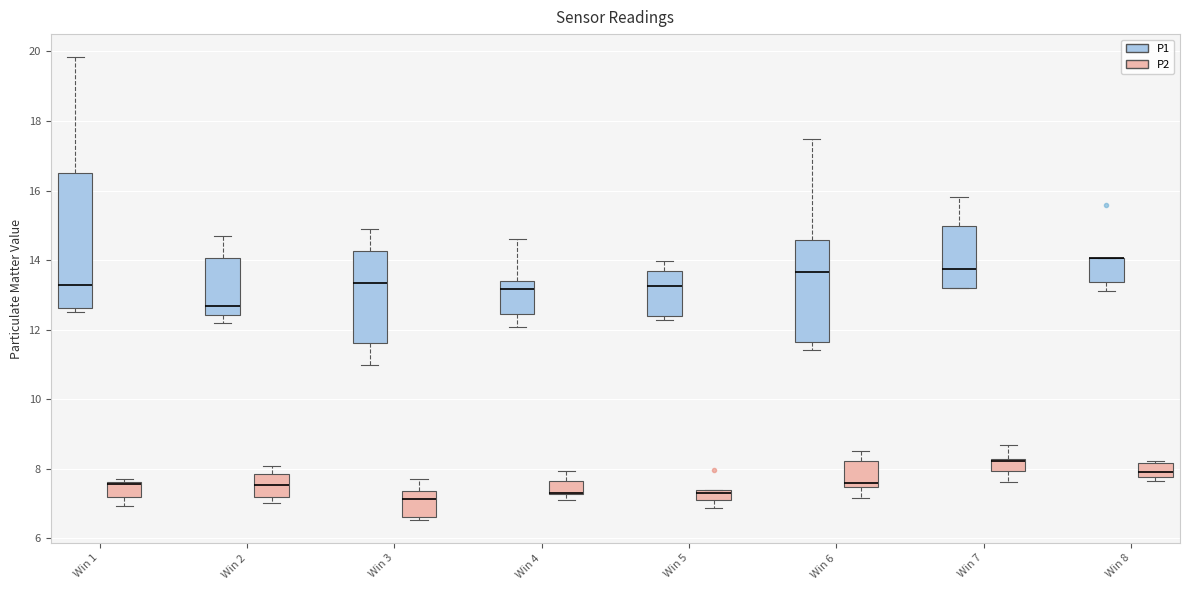

Which box is the tallest, from its lower edge to its upper edge?

Win 1 (P1)